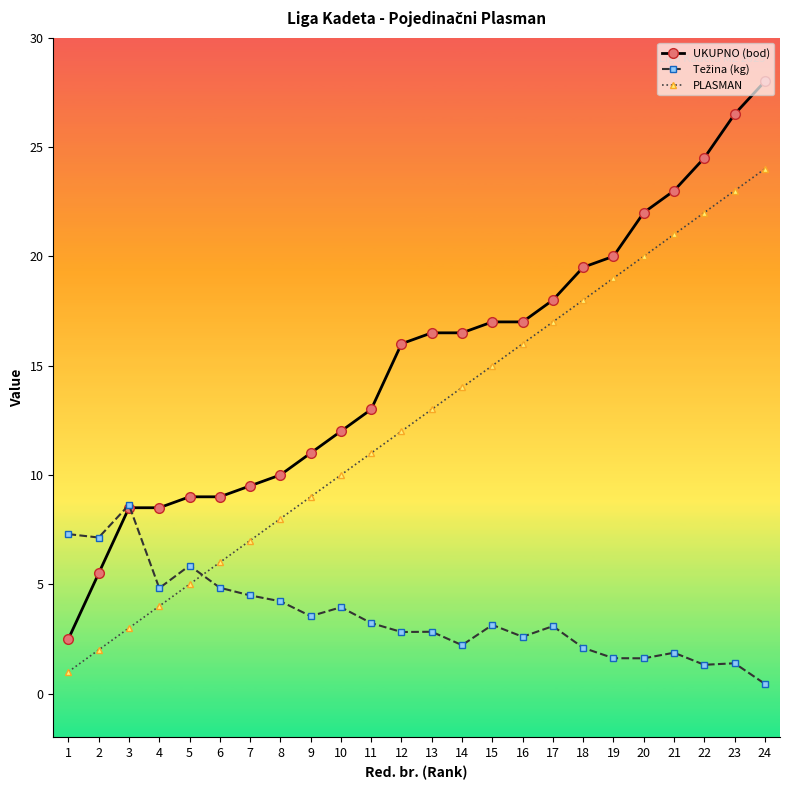

Which series has the largest range (max minus min)?

UKUPNO (bod)